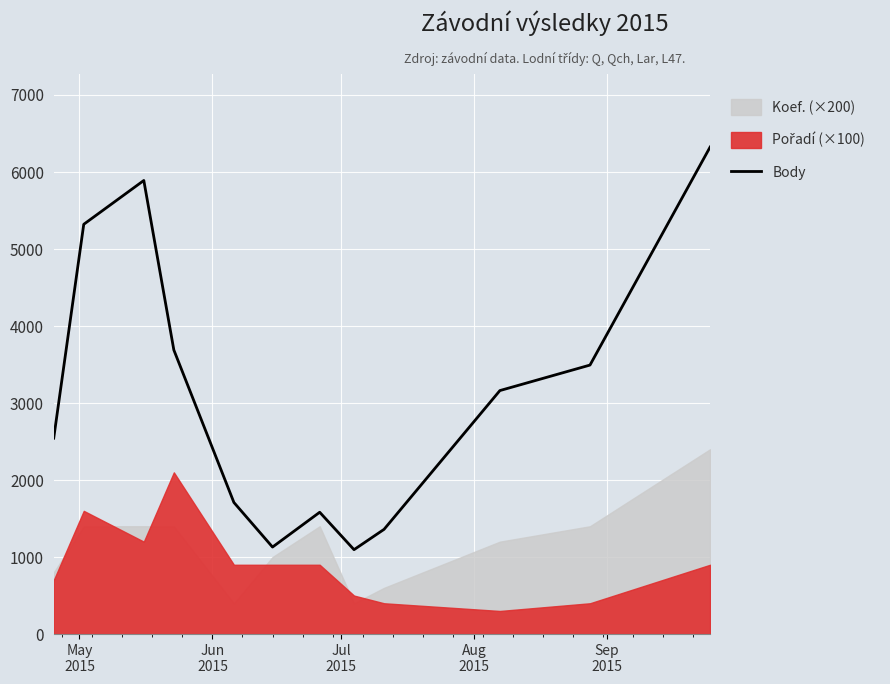

What is the minimum value for Body?

1096